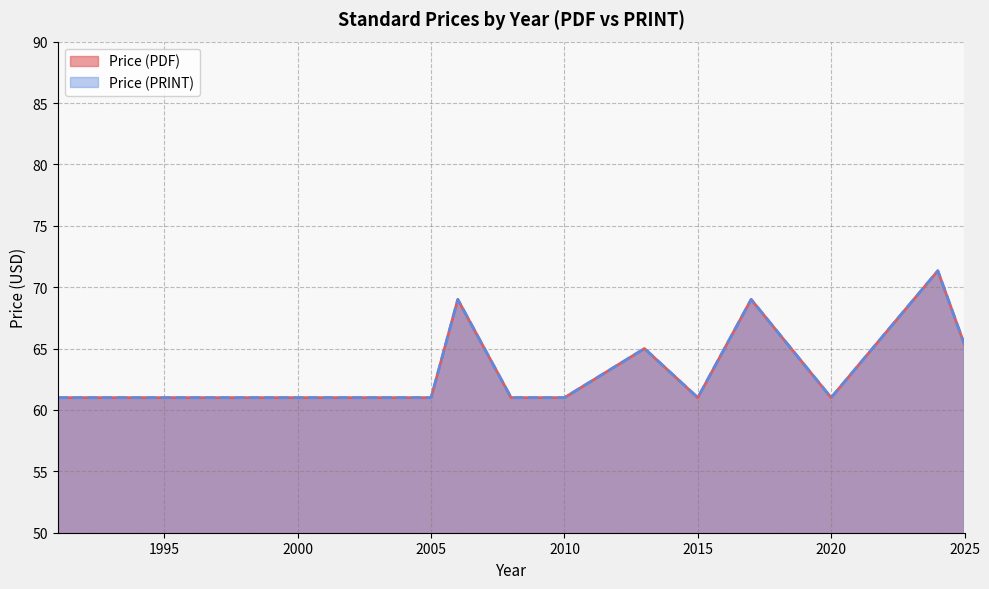

The value of Price (PDF) at 2004 is 22. True or false?

False